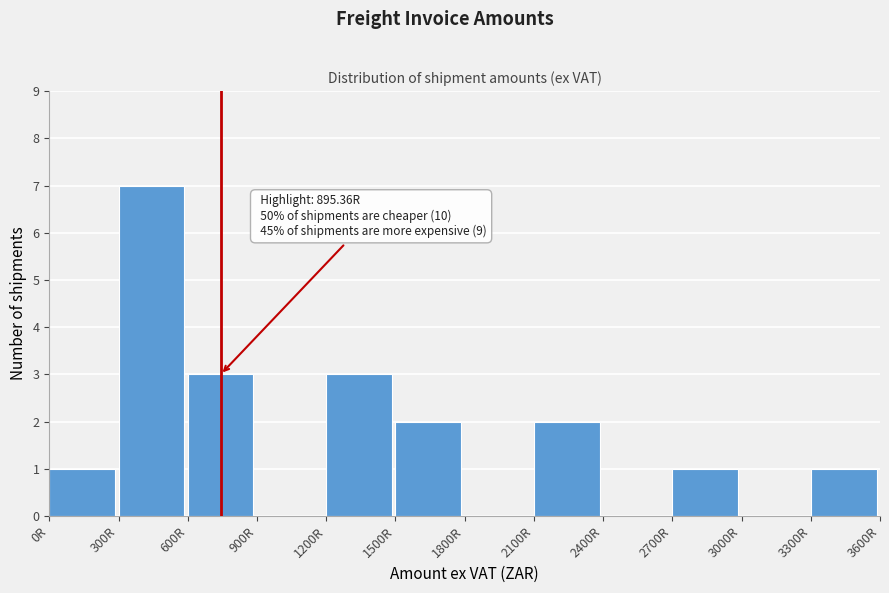

Which range on the x-axis has the tallest bar?

300 to 600